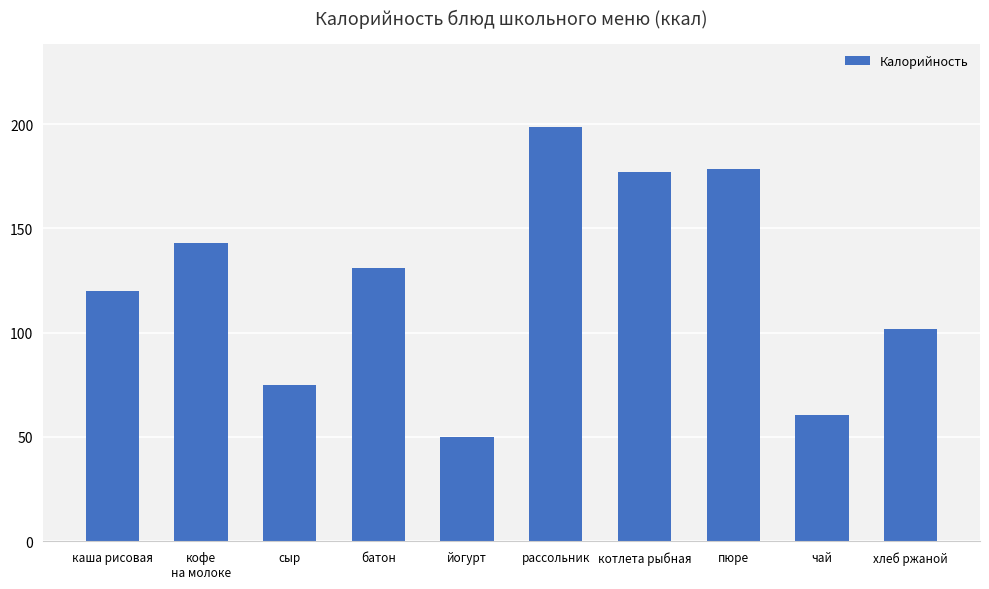

What is the ratio of the value at сыр to the value at йогурт?

1.5